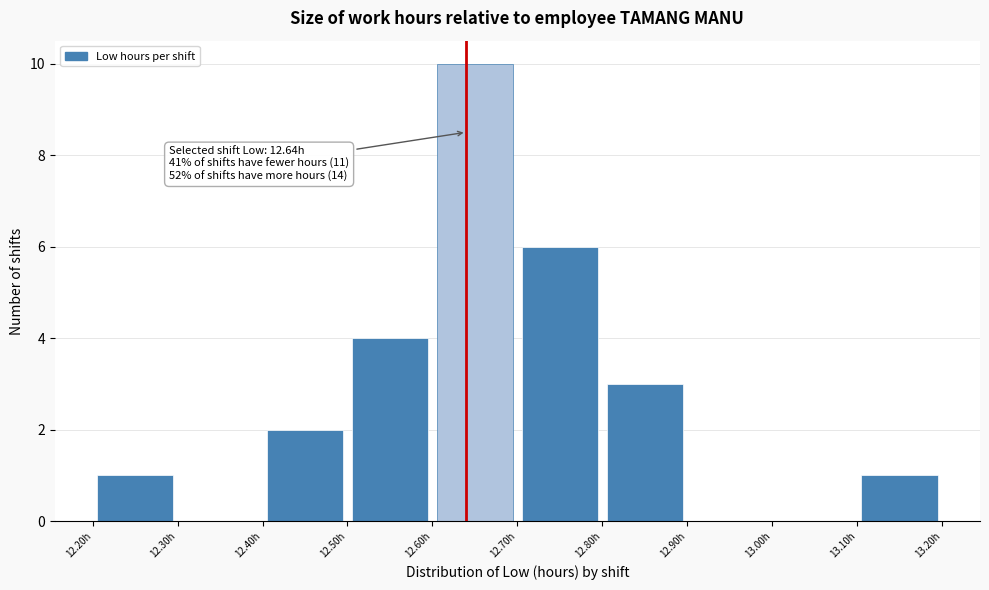

Over which range of the x-axis is the bar tallest?

12.6 to 12.7